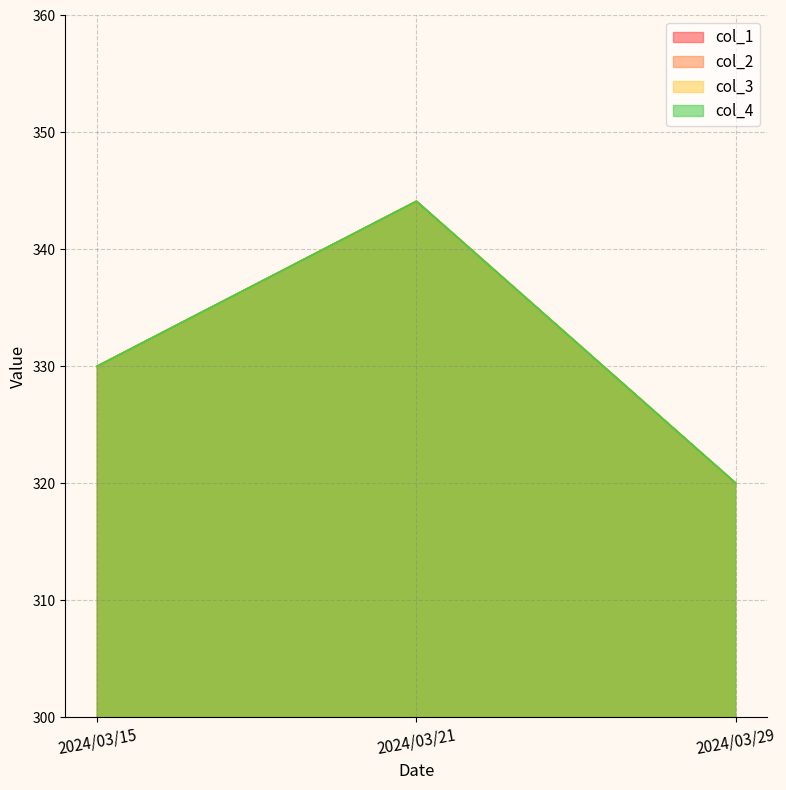

What is the total value across all series at 2024/03/21?

1376.4